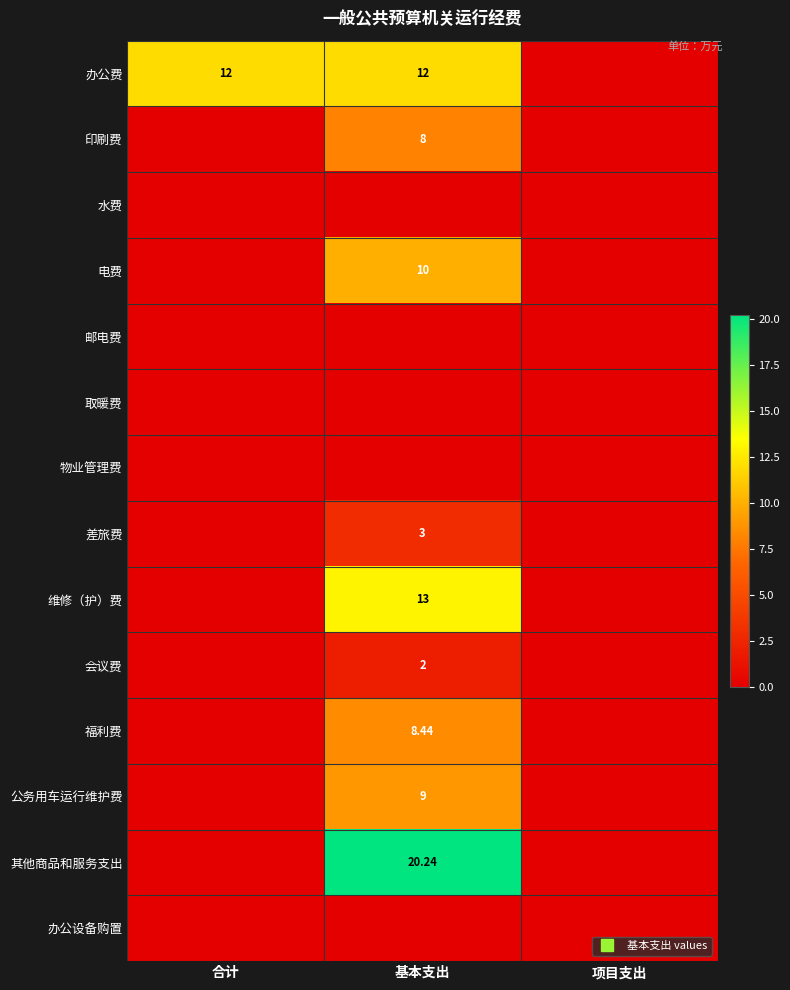

How many distinct data groups are displayed?

14